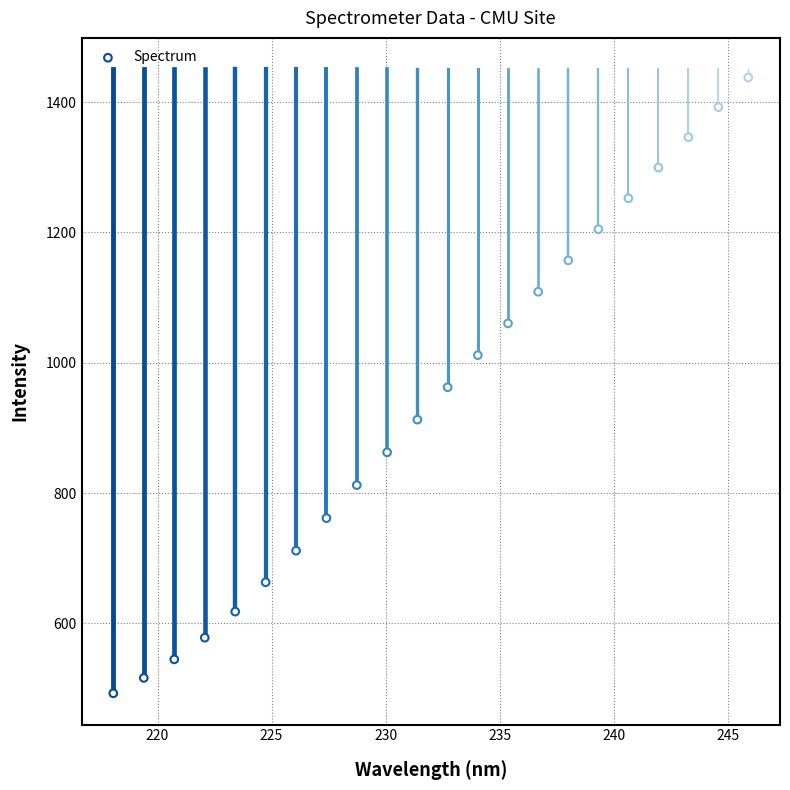

What is the range of Y values (max minus min)?

944.8